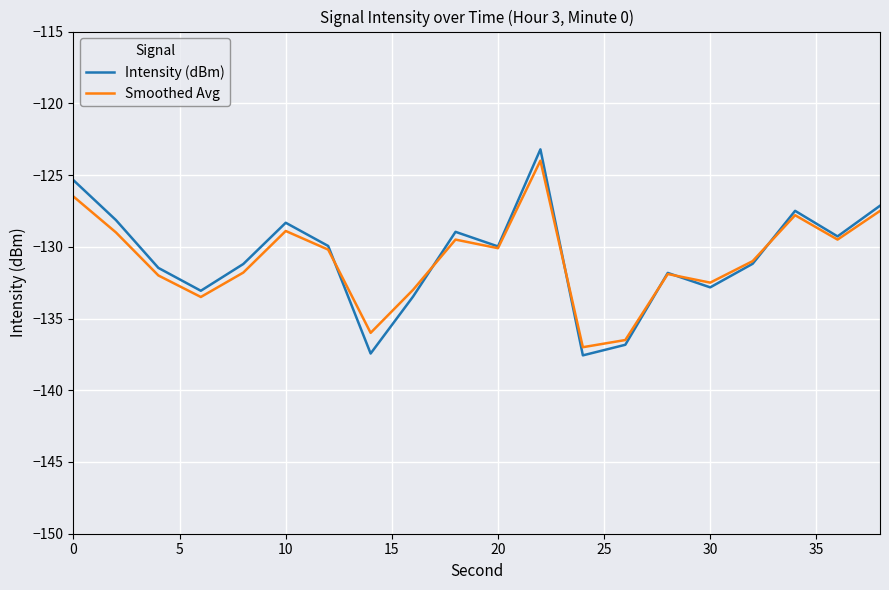

How many interior local peaks does the Intensity (dBm) series have?

5